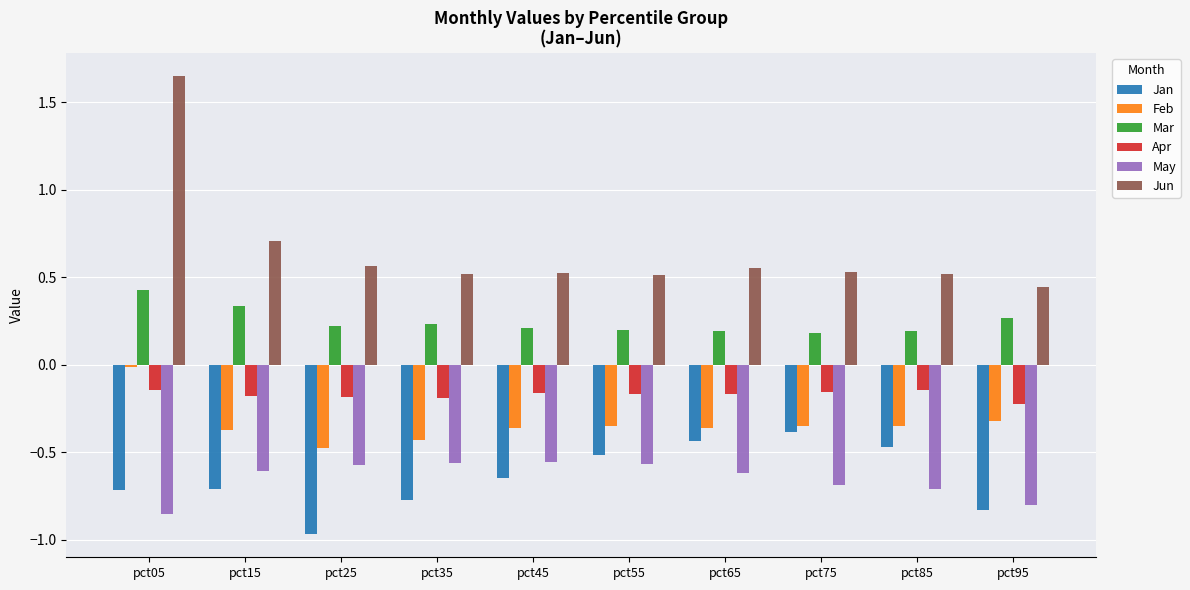

At which label does Mar reach its peak?

pct05